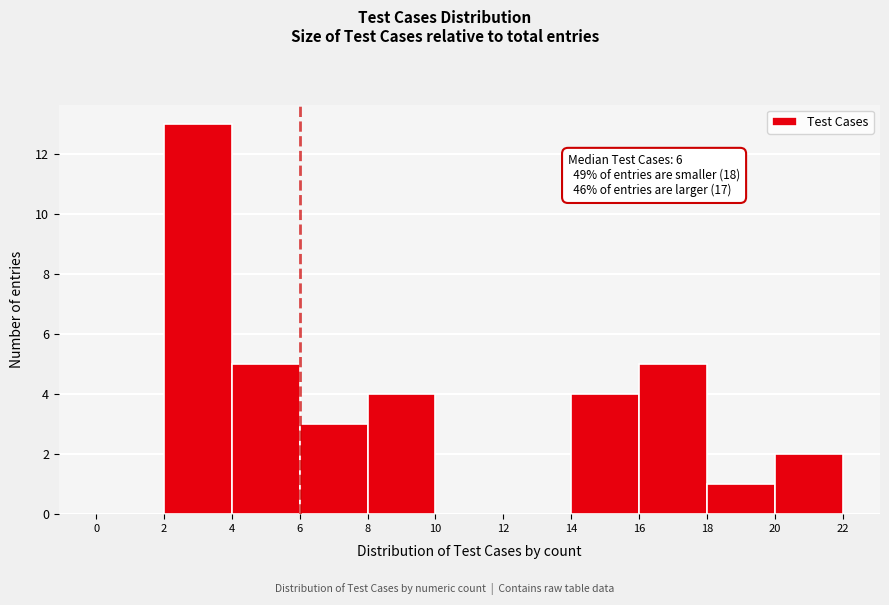

Over which range of the x-axis is the bar tallest?

2 to 4